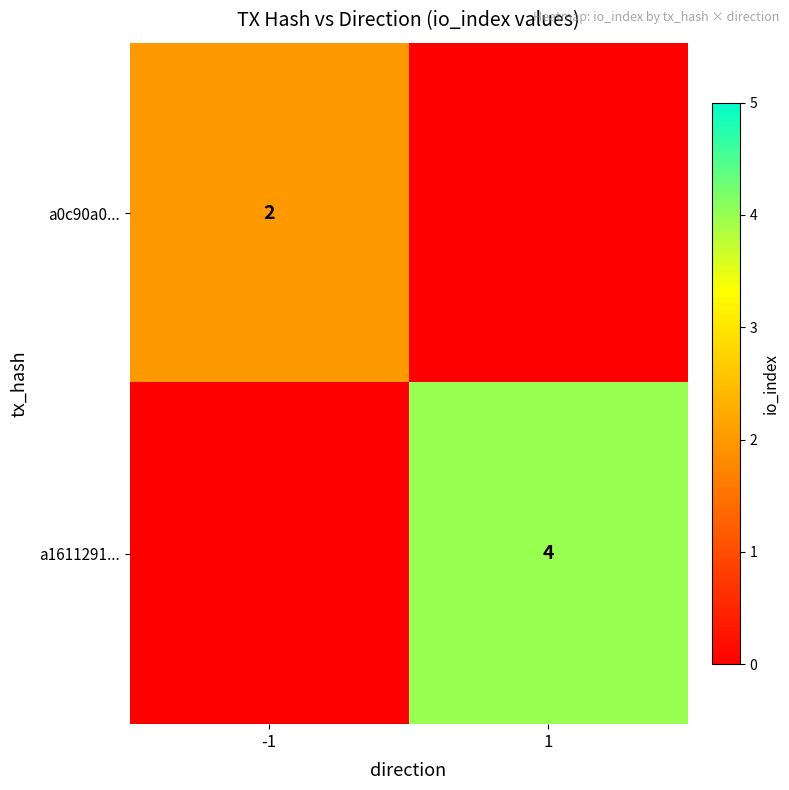

Is the value of a1611291... at 1 greater than the value of a0c90a0... at -1?

Yes